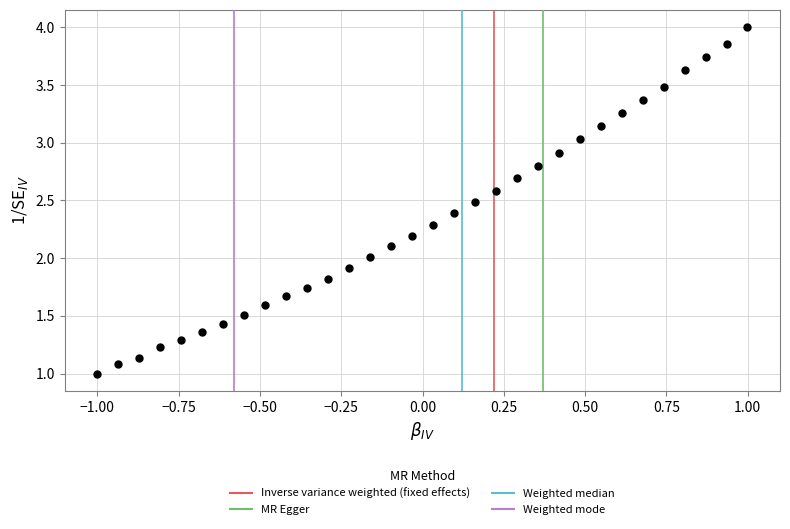

What is the range of X values (max minus min)?

2.0